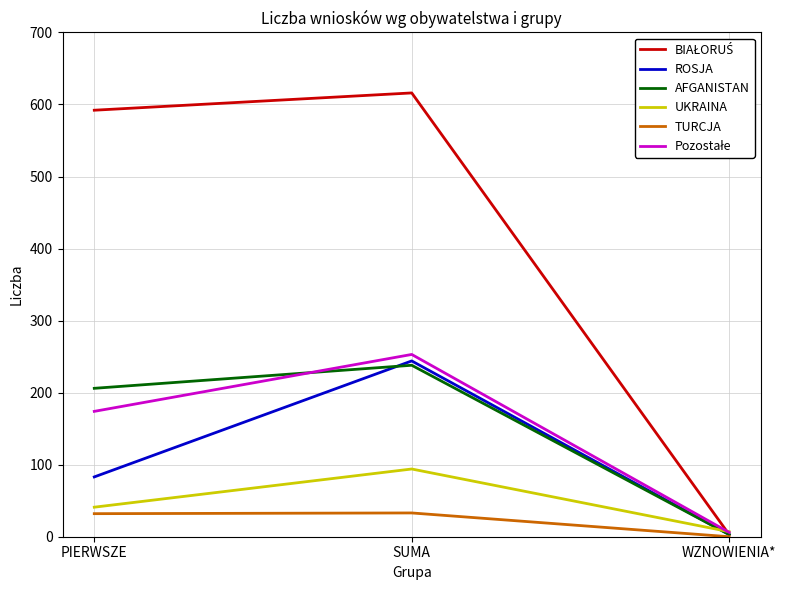

Does the chart have visible grid lines?

Yes